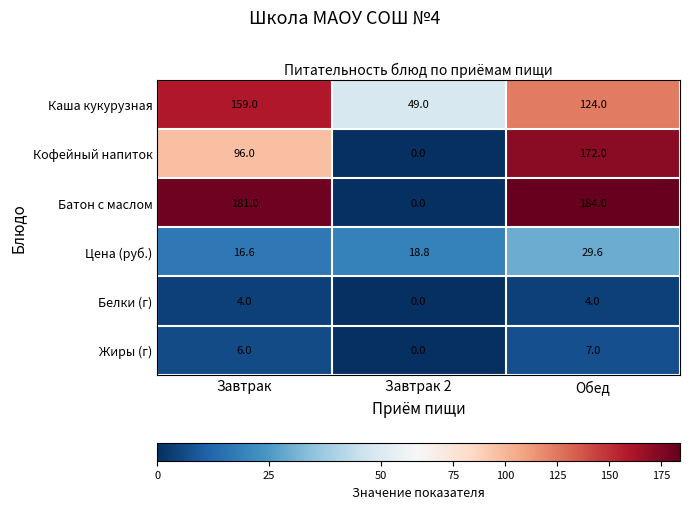

Which series changed the most between Завтрак 2 and Обед?

Батон с маслом